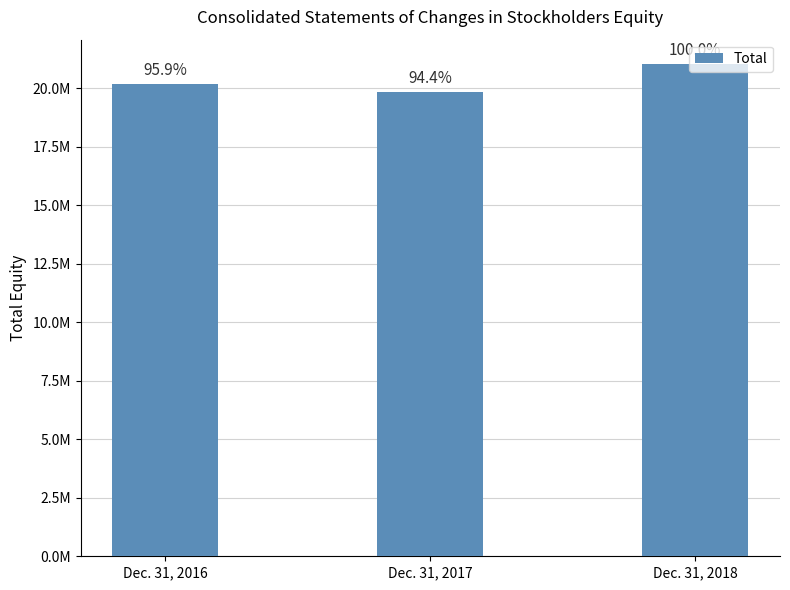

List the labels in order of value, smallest first.

Dec. 31, 2017, Dec. 31, 2016, Dec. 31, 2018